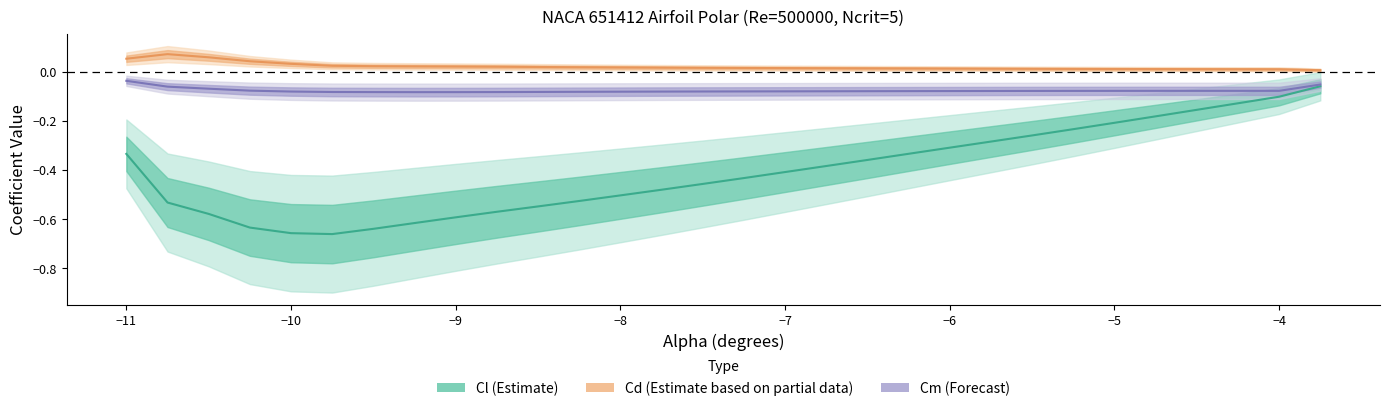

What are all the series names shown in the legend?

Cl (Estimate), Cd (Estimate based on partial data), Cm (Forecast)